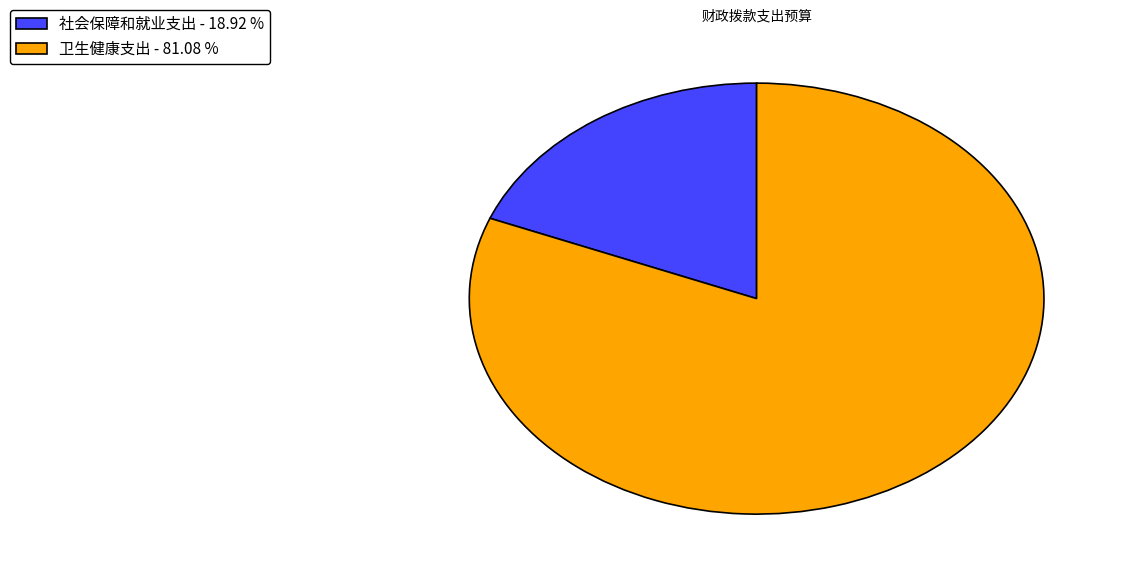

Does any single category account for the majority?

Yes